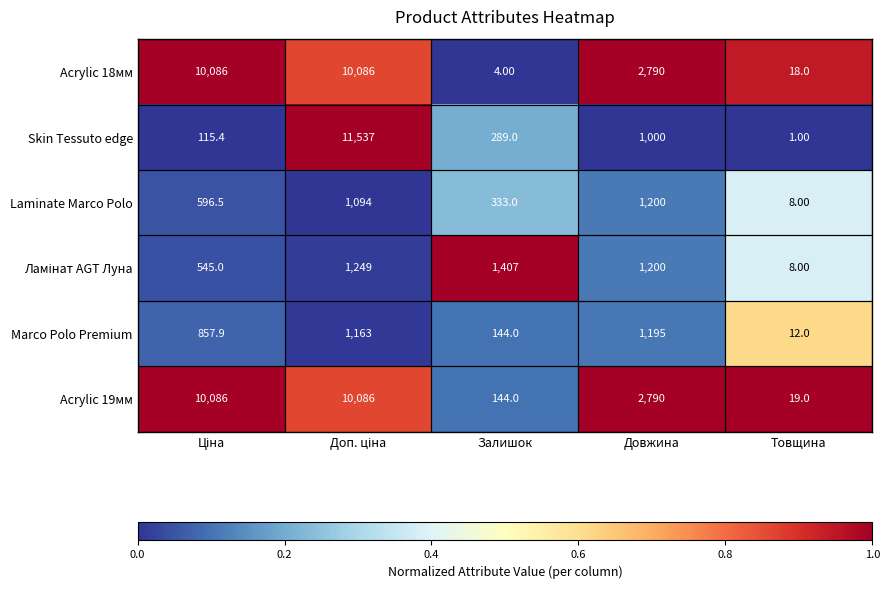

Where is Skin Tessuto edge nearest to the value 5769?

Довжина